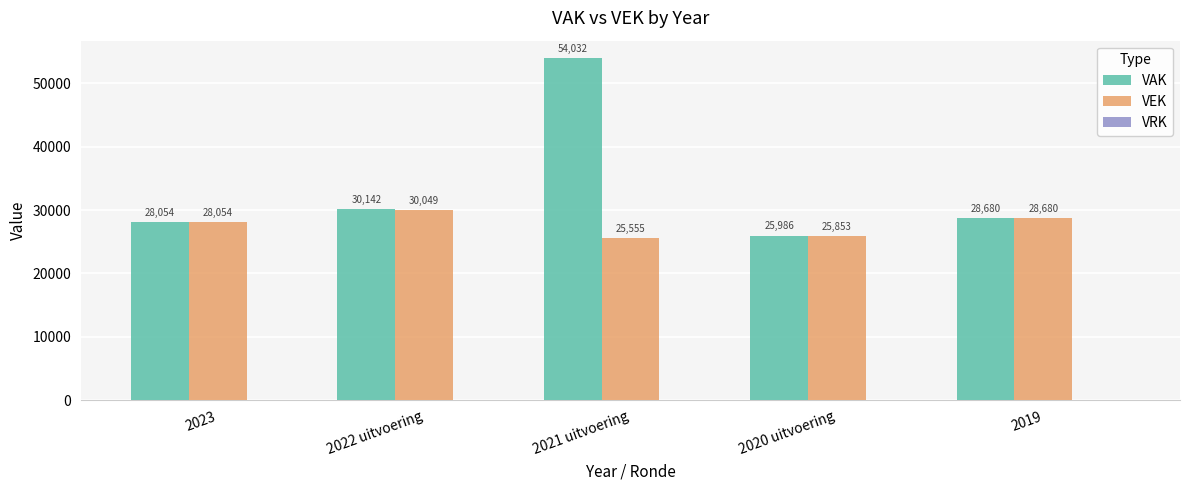

What is the value of the VEK bar at the 2nd from the left?

30049